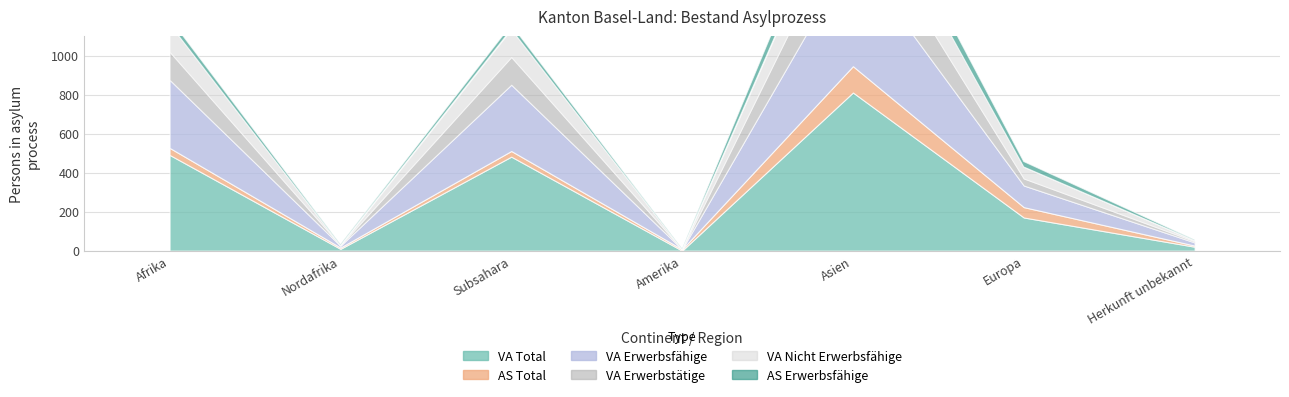

At which category is the sum across all series the highest?

Asien